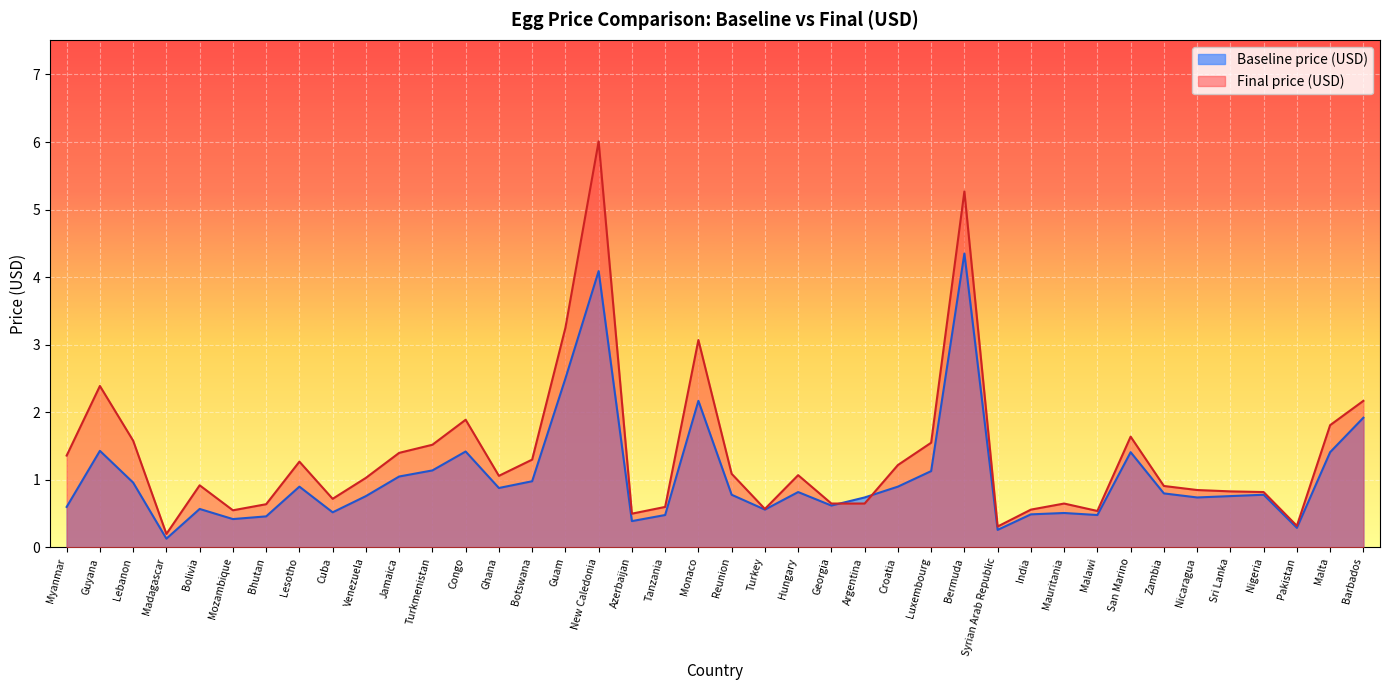

What is the value of the Final price (USD) point at the 40th from the left?

2.2